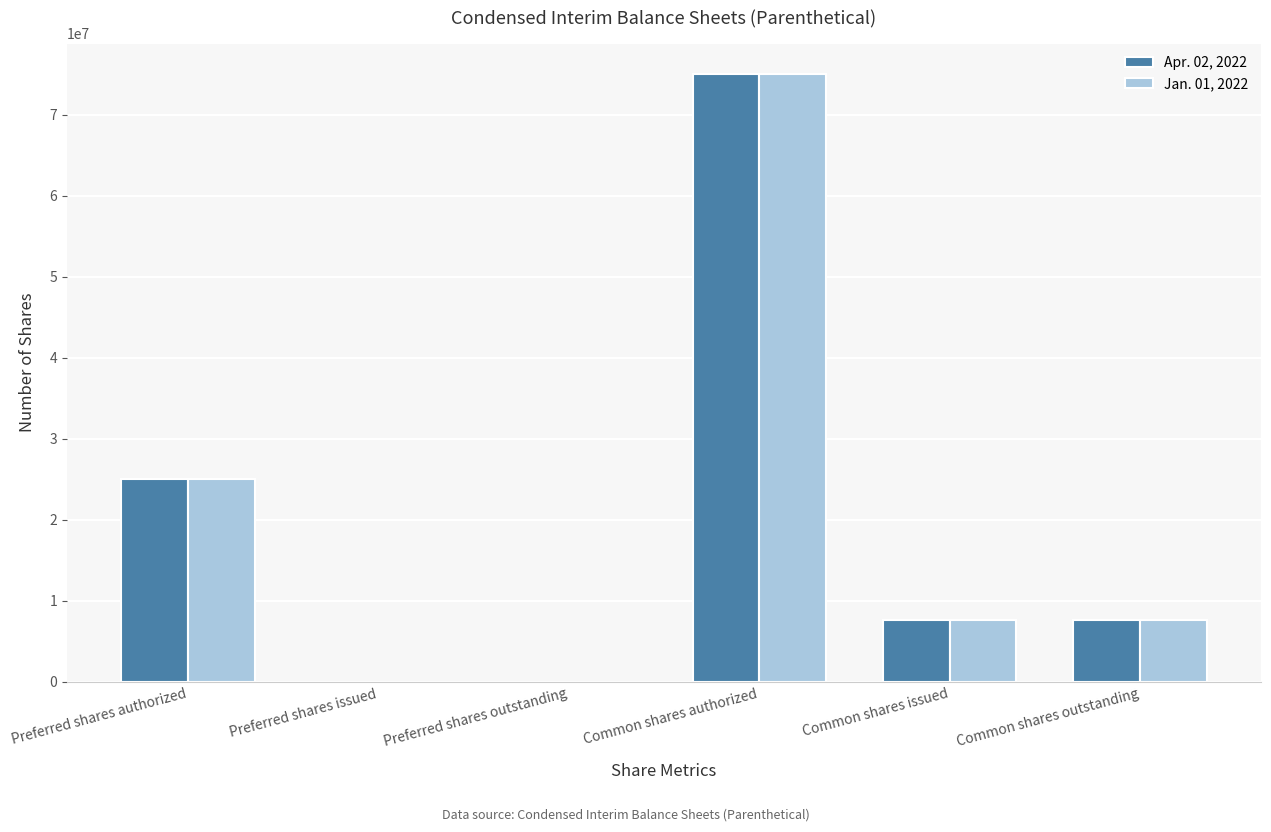

At which label does Jan. 01, 2022 reach its peak?

Common shares authorized